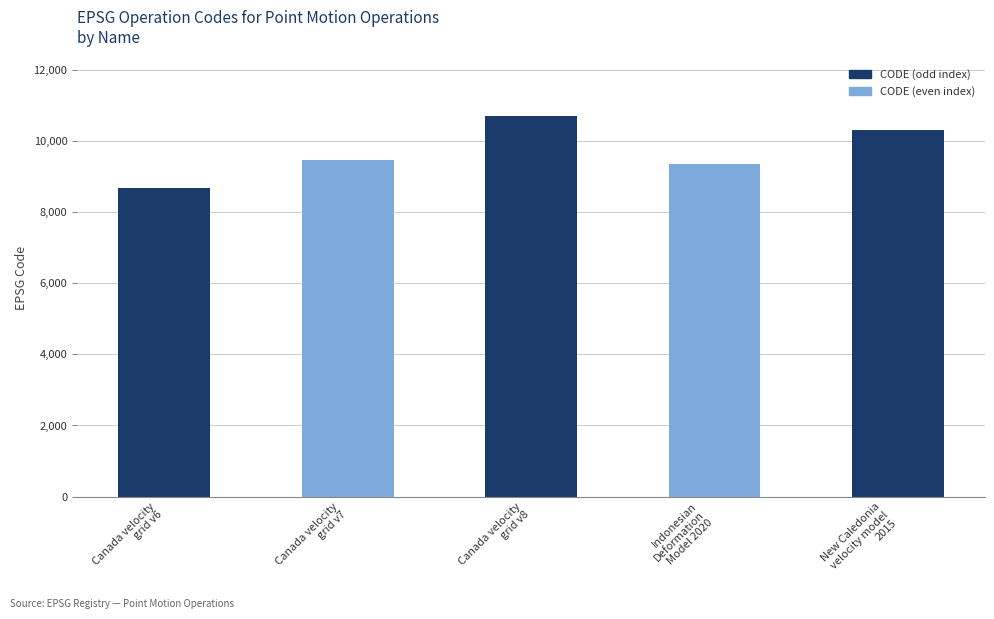

What is the change in value from Canada velocity
grid v7 to Indonesian
Deformation
Model 2020?

-108